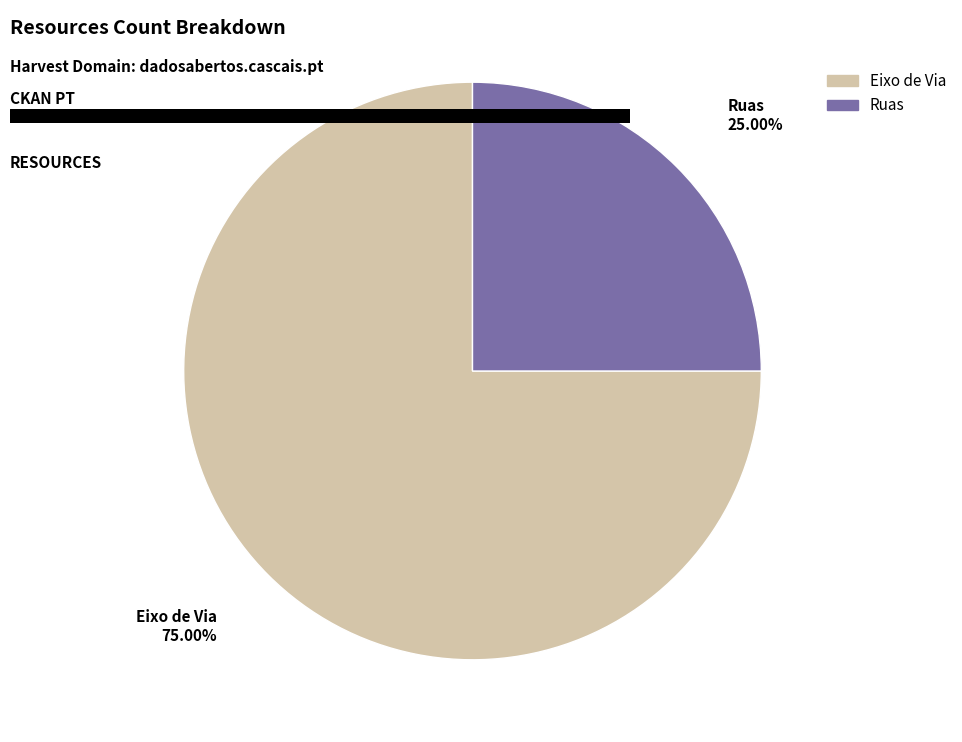

Approximately how many times larger is the value at Ruas compared to Eixo de Via?

0.3